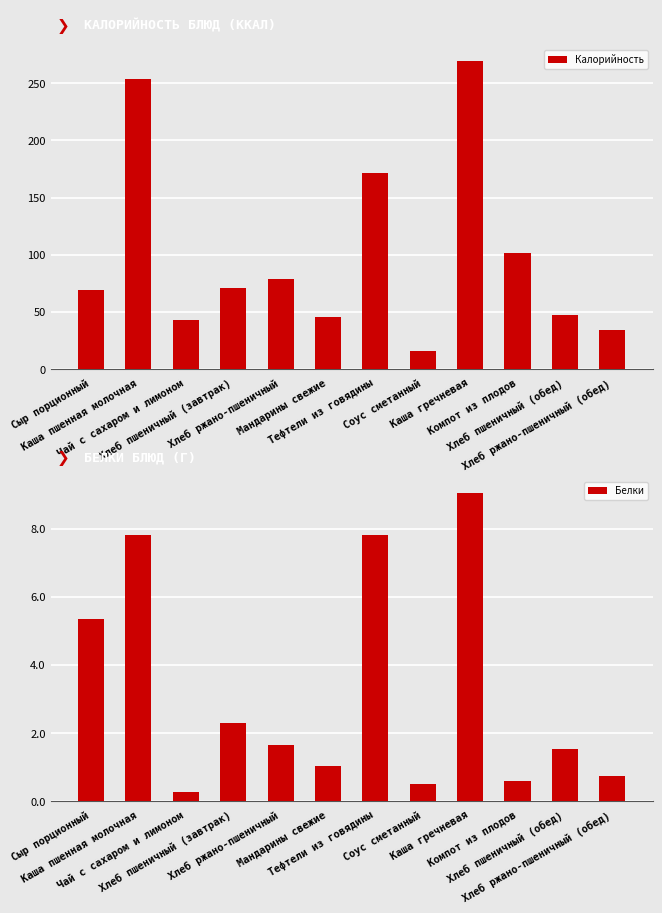

Rank the series at Каша гречневая from highest to lowest value.

Калорийность, Белки